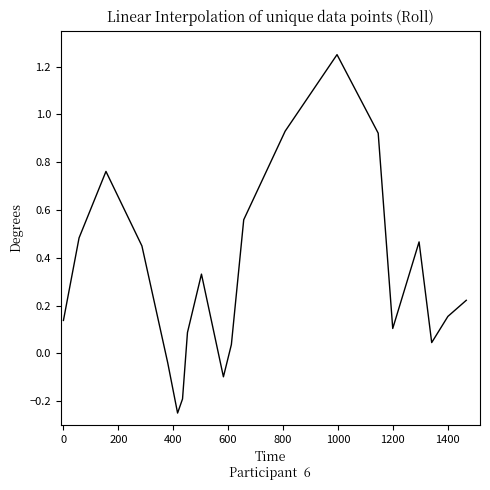

Count the number of categories in the chart.

20